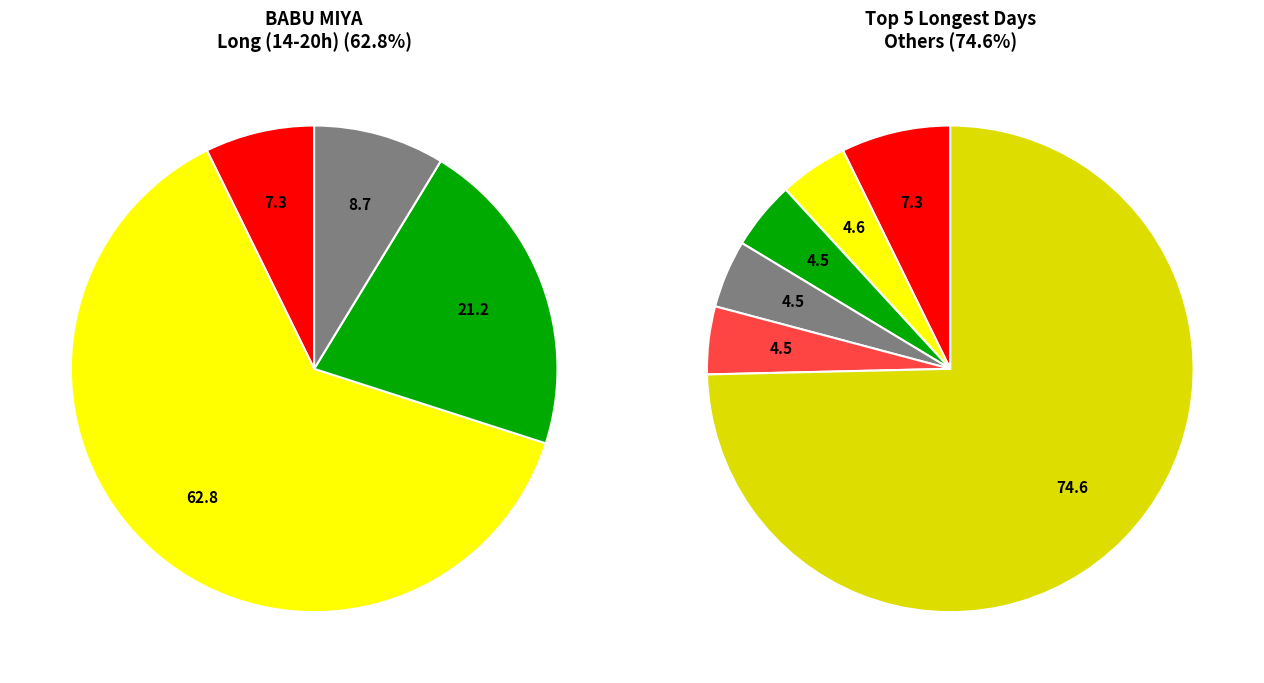

To the nearest percent, what portion does 9-Tue represent?

4%